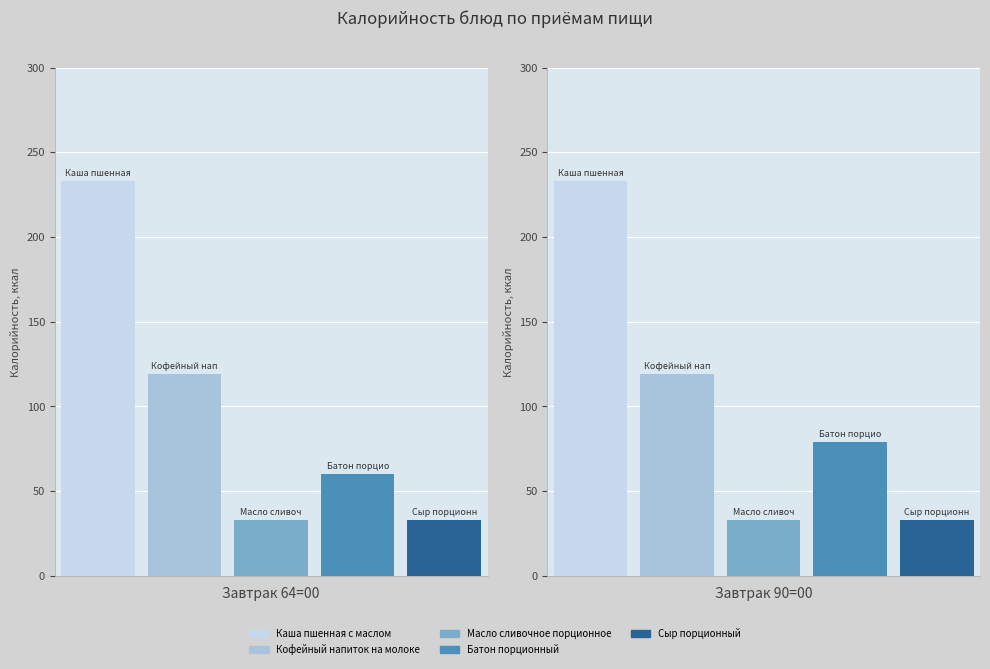

What position from the left is Завтрак 90=00?

2